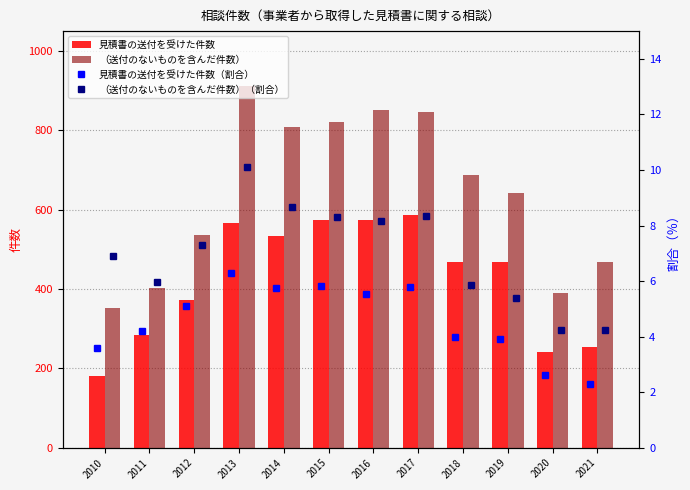

What is the difference between the maximum and second lowest values in the 見積書の送付を受けた件数 series?

346